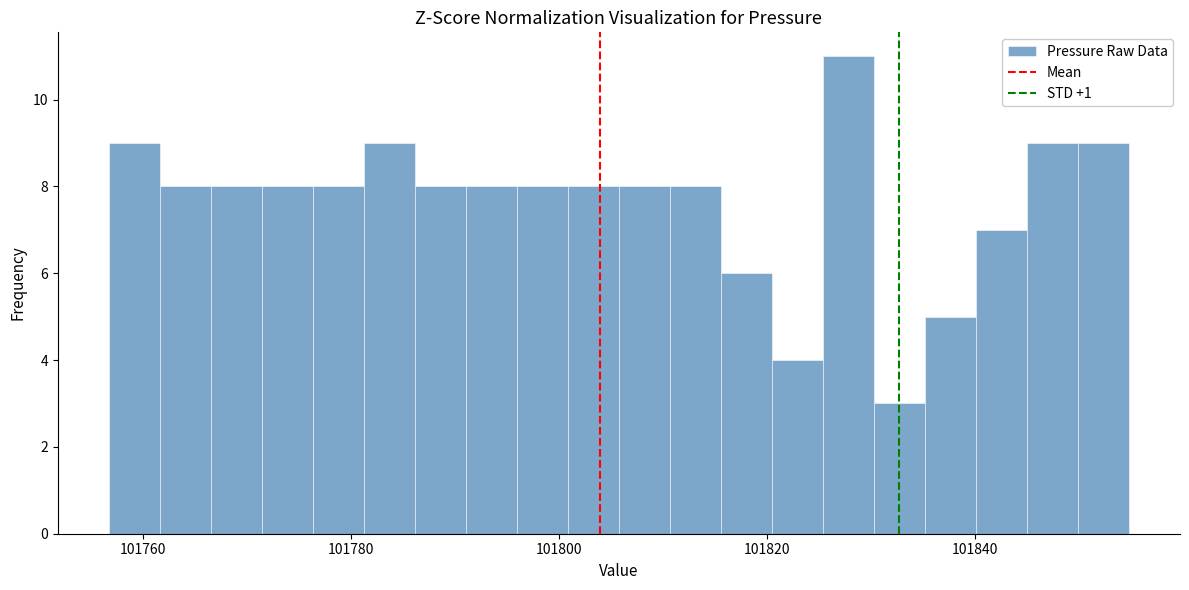

Read against the x-axis, roughly where is the centre of the tallest bar?

101828